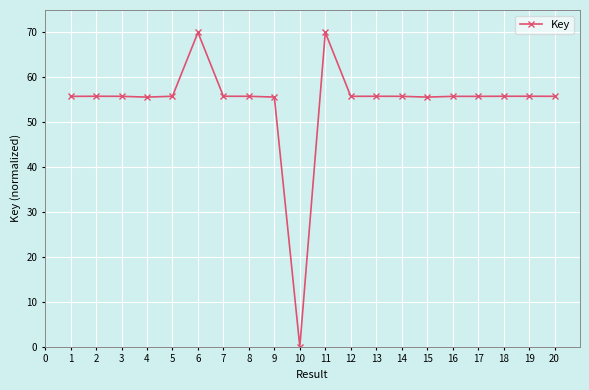

How many lines are shown in the chart?

1